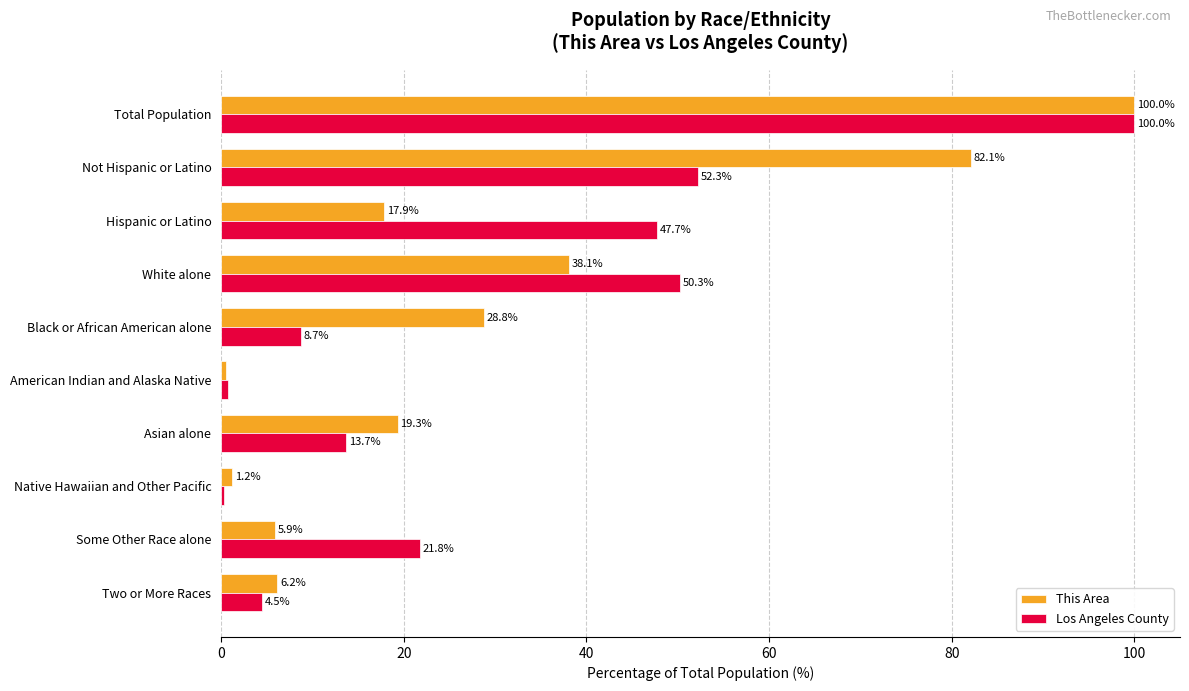

True or false: This Area has a value of 9.1 at Hispanic or Latino.

False